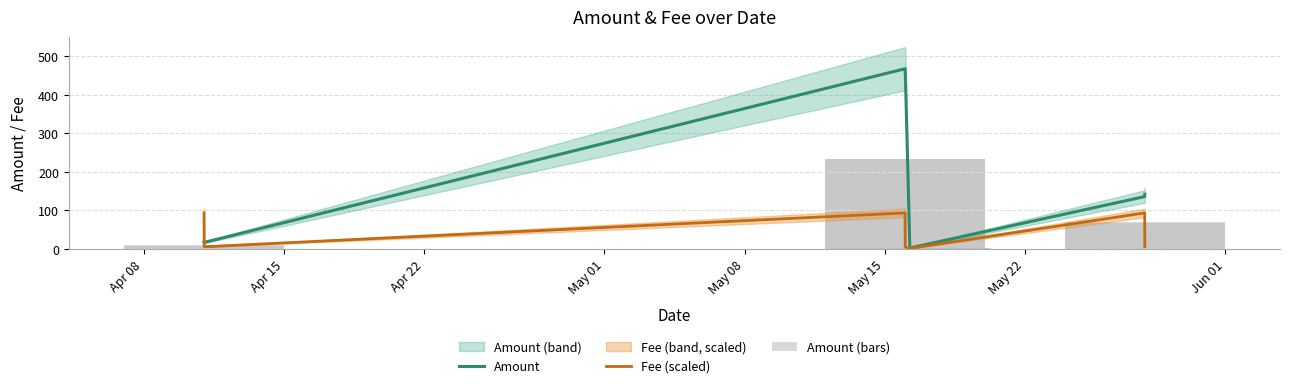

At which label does Amount first exceed 135?

Apr 22